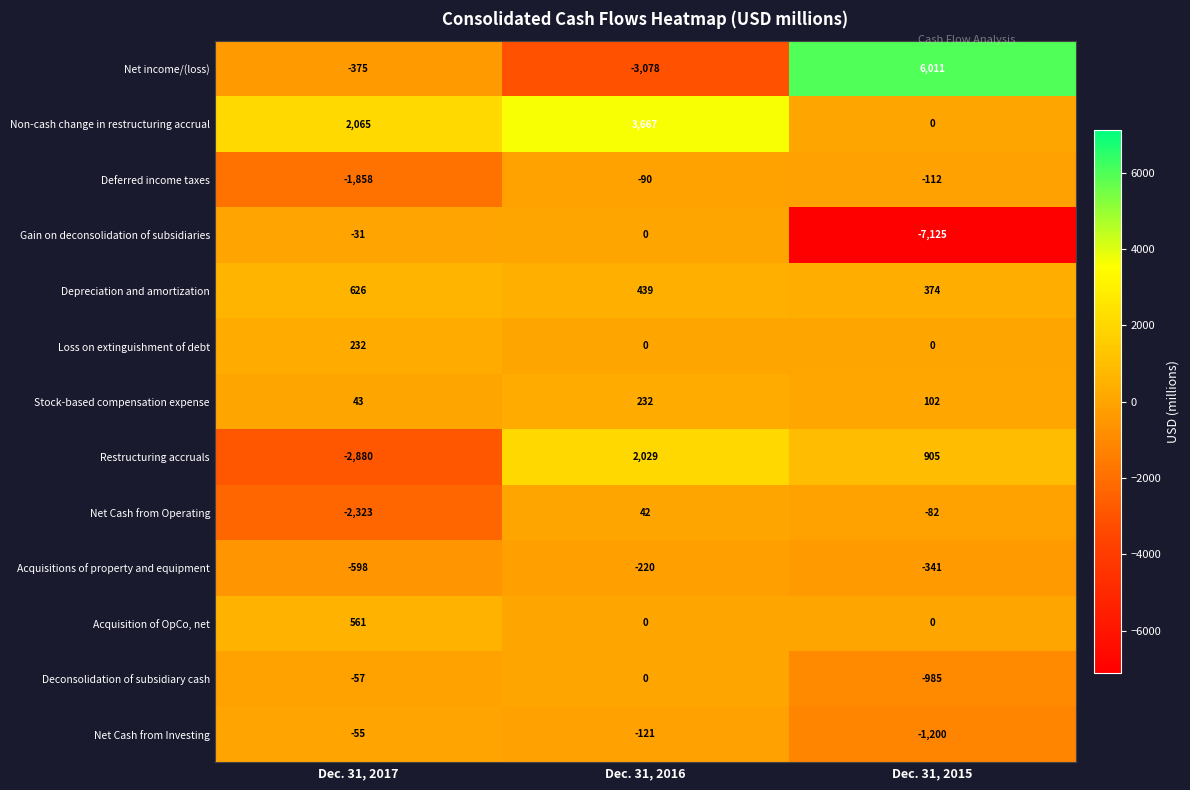

What is the difference between the maximum and minimum values in the Non-cash change in restructuring accrual series?

3667